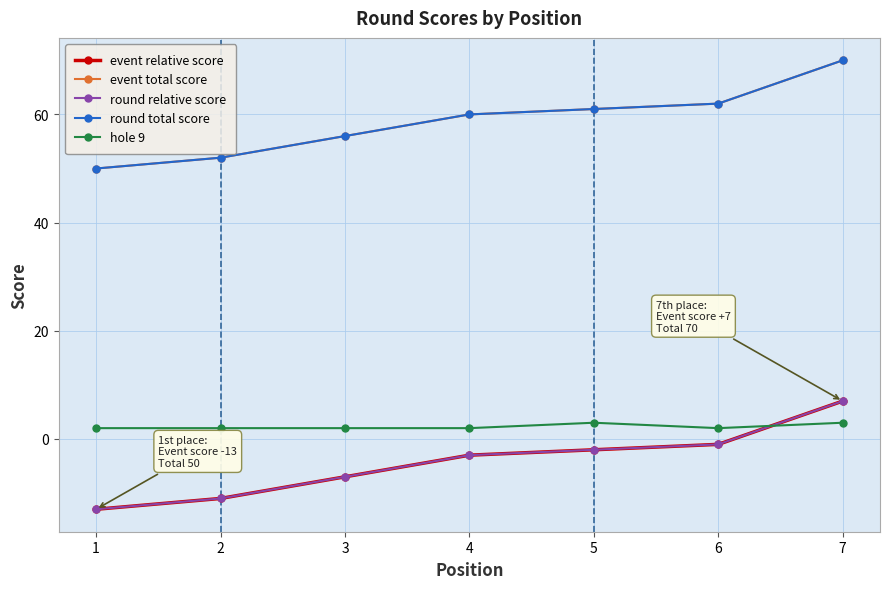

Which series has the largest range (max minus min)?

event relative score